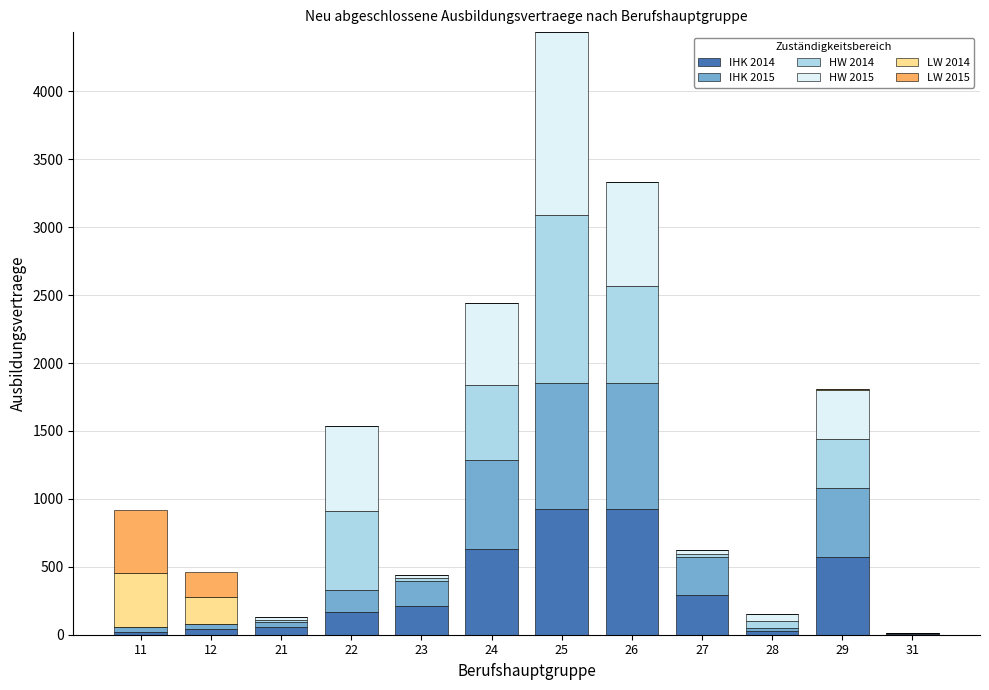

What is the highest value of the IHK 2014 series?

927